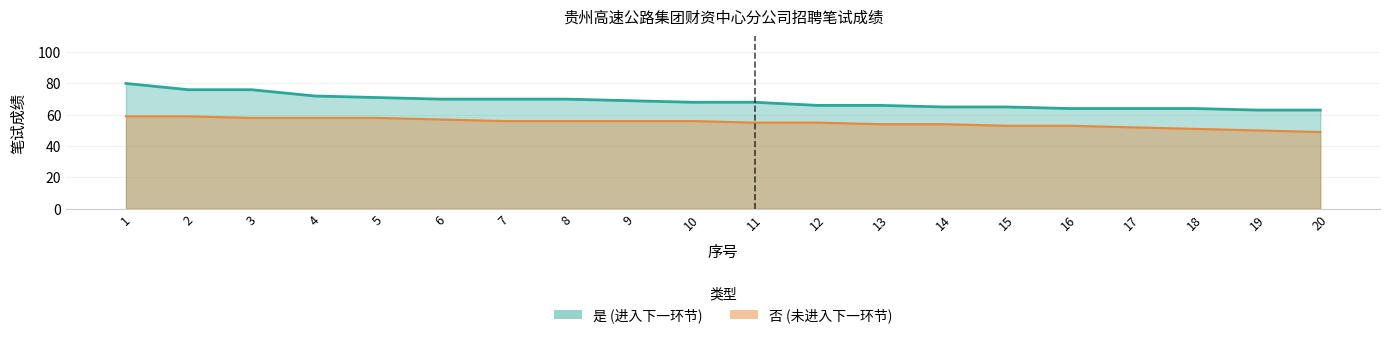

What value does the 是 series have at 2, to the nearest 10?

80